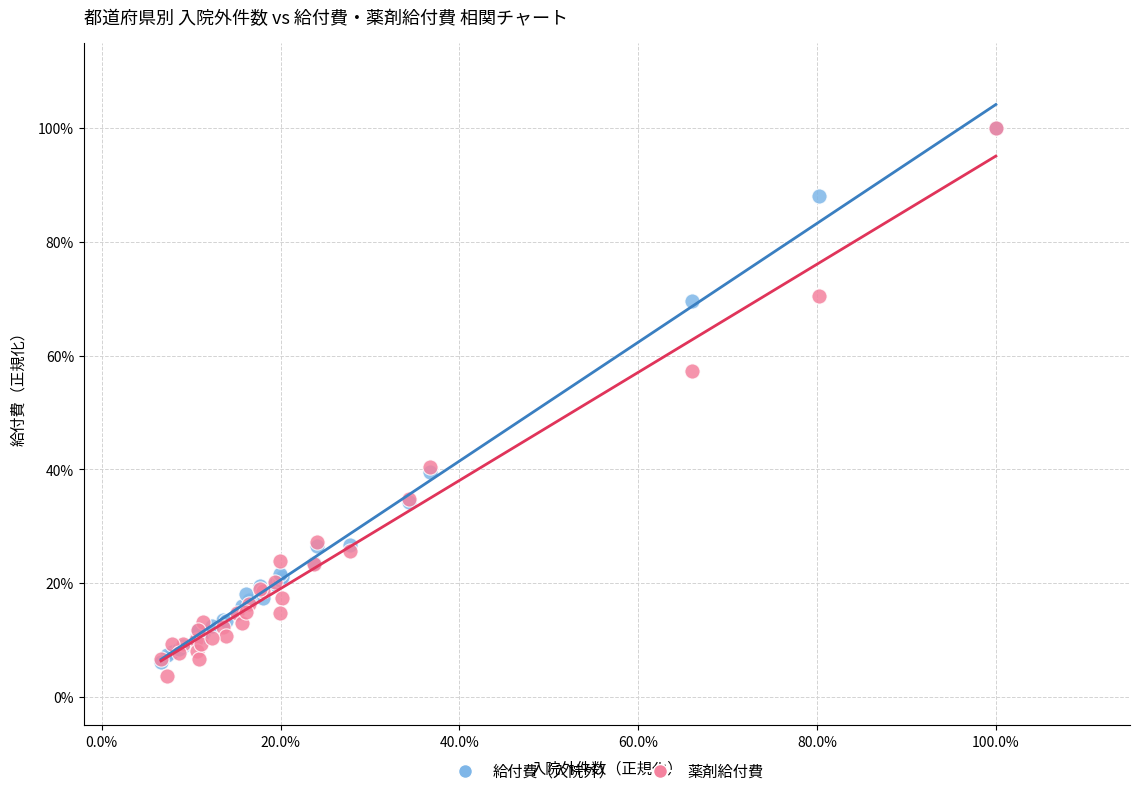

What are all the series names shown in the legend?

給付費（入院外）, 薬剤給付費